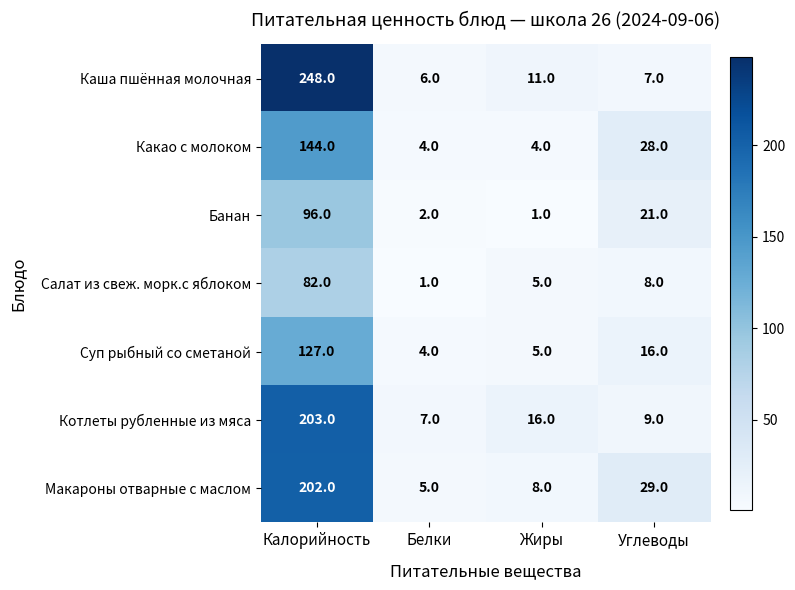

Is the value of Каша пшённая молочная at Углеводы greater than the value of Банан at Углеводы?

No